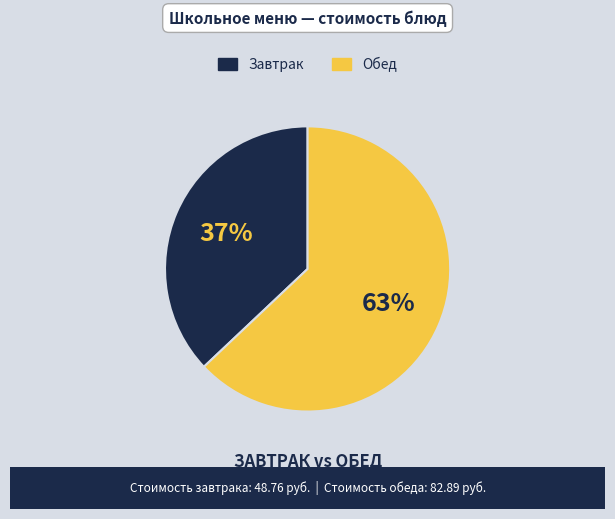

Is it true that Обед is 70% of the pie?

False